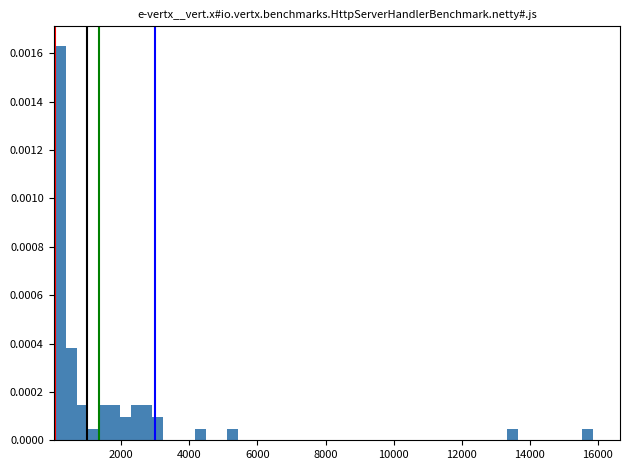

Around what value on the x-axis is the tallest bar? Give the approximate position of its centre, as read against the axis.

200